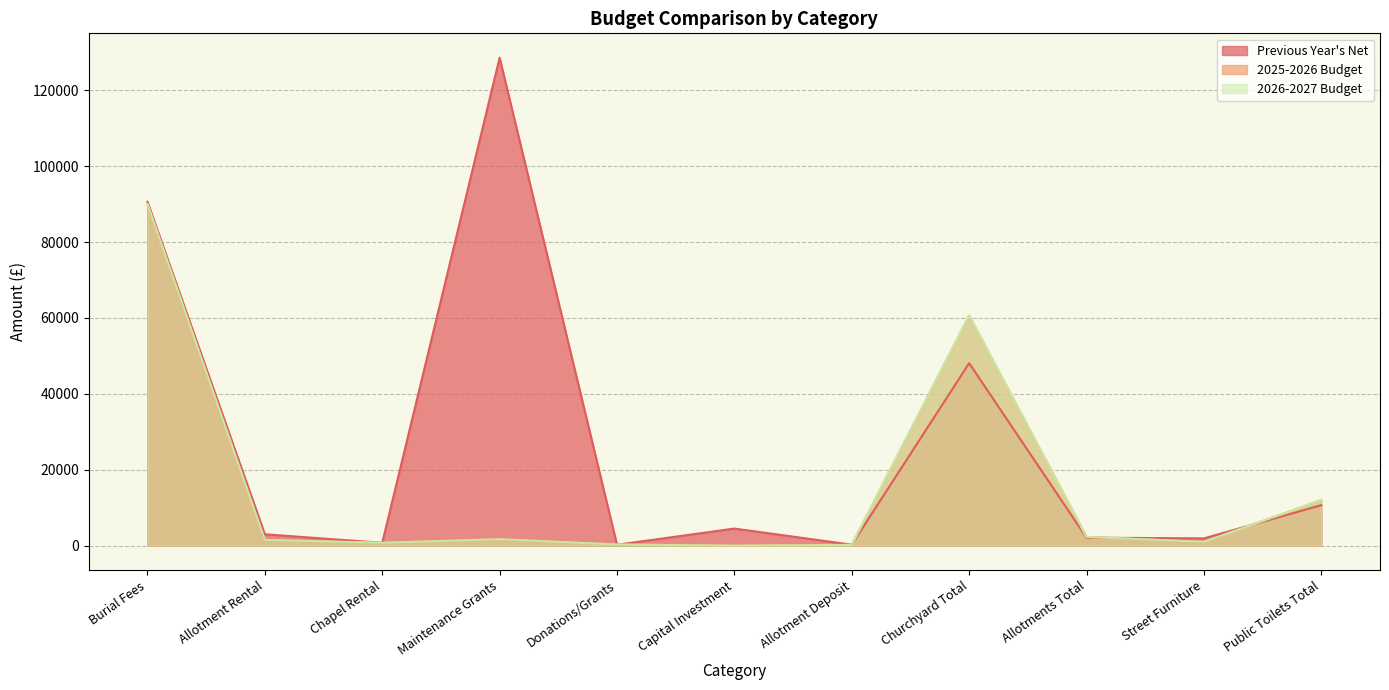

Reading left to right, what are all the values shown in this chart?

Previous Year's Net: 90595.0	2993.1	750.0	128566.3	234.5	4500.0	250.0	48084.1	2097.6	1914.0	10659.4
2025-2026 Budget: 90000.0	1500.0	750.0	1700.0	300.0	0.0	200.0	60600.0	2305.0	1000.0	12000.0
2026-2027 Budget: 90000.0	1500.0	750.0	1700.0	300.0	0.0	200.0	60600.0	2305.0	1000.0	12000.0